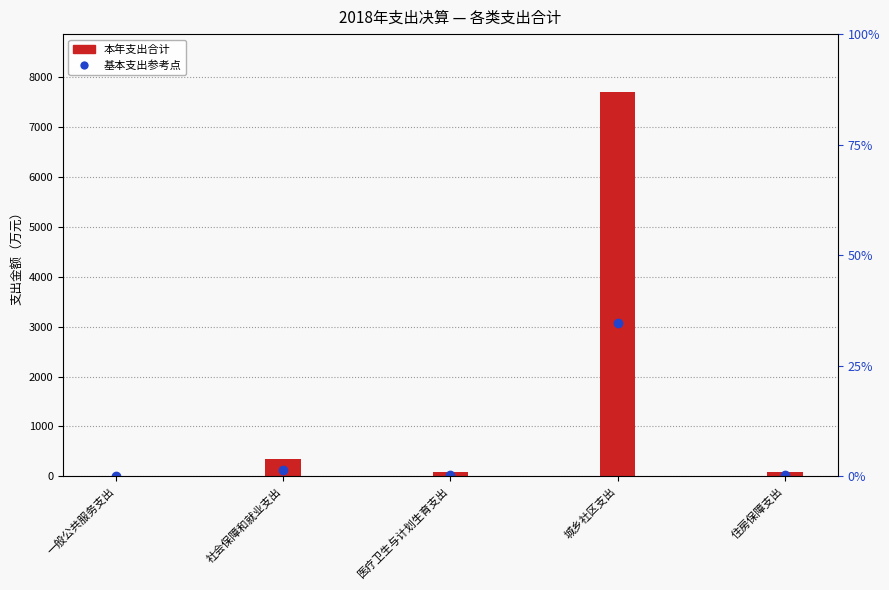

List the labels in order of value, largest first.

城乡社区支出, 社会保障和就业支出, 医疗卫生与计划生育支出, 住房保障支出, 一般公共服务支出